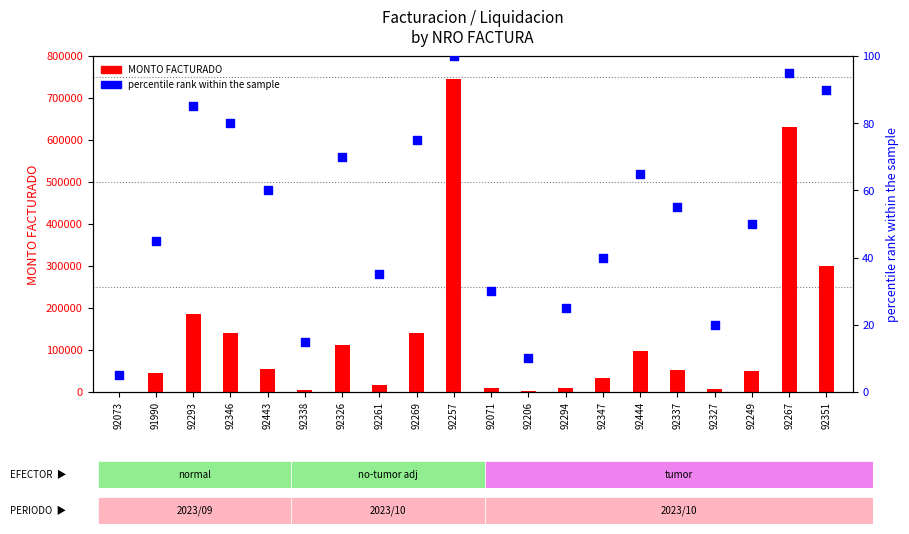

Which series reaches the minimum Y coordinate?

percentile rank within the sample